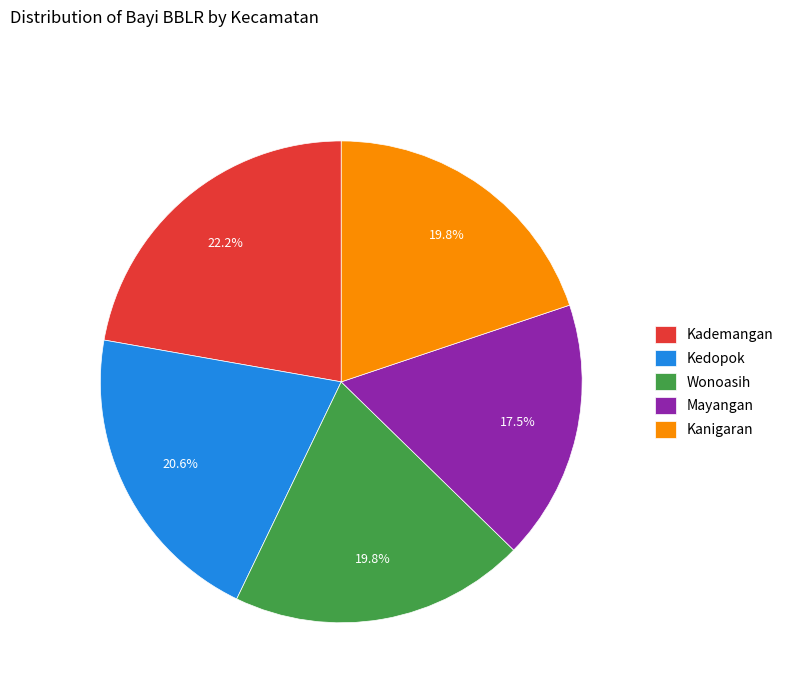

Count the number of slices in the pie.

5